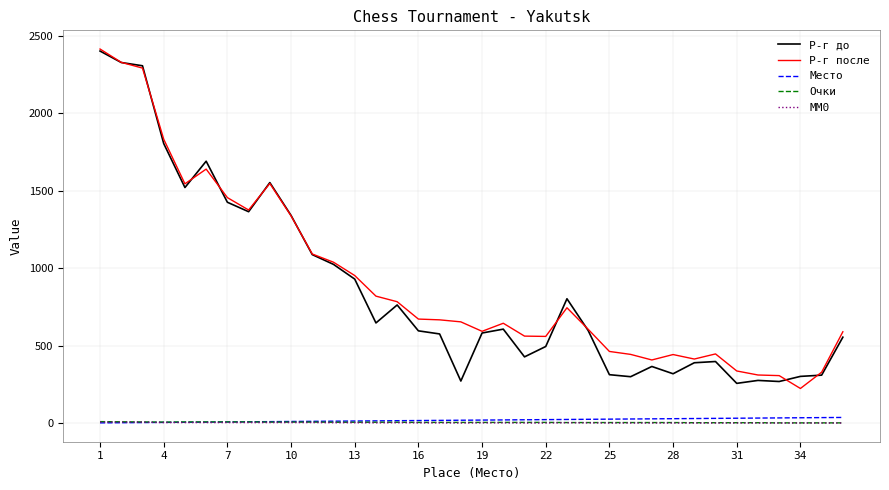

True or false: Место and Р-г до intersect in this chart.

False